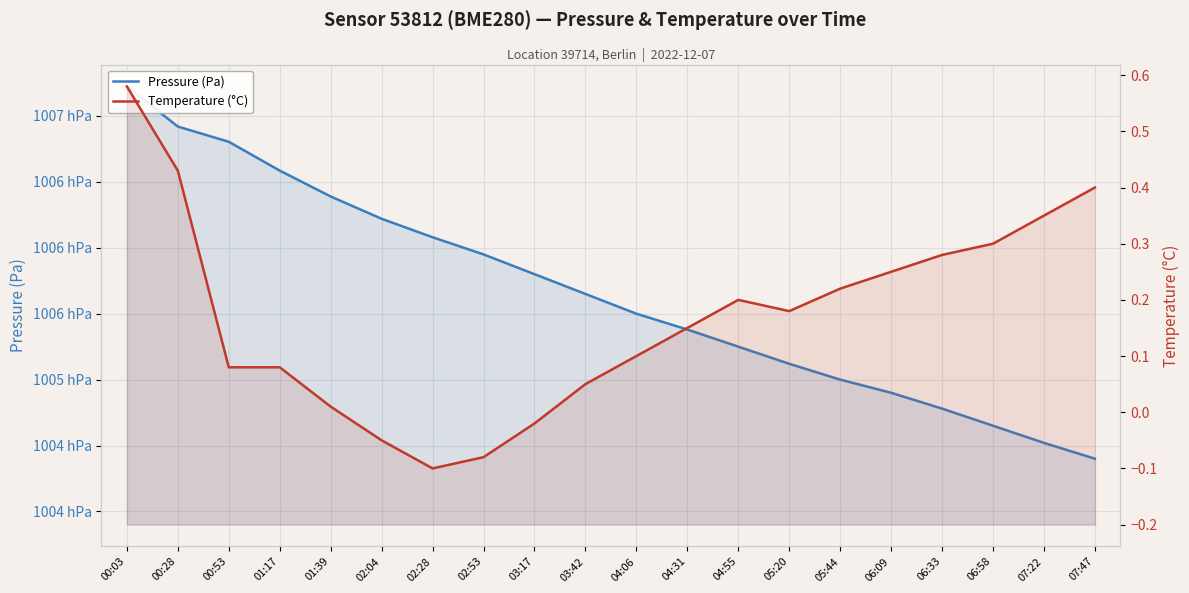

True or false: Temperature (°C) and Pressure (Pa) cross at least once.

False